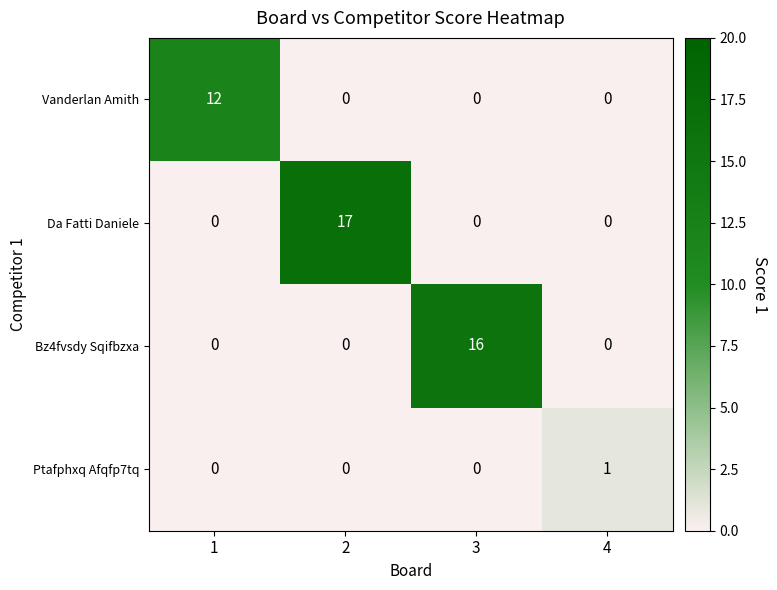

Between 1 and 3, which series saw the biggest shift?

Bz4fvsdy Sqifbzxa